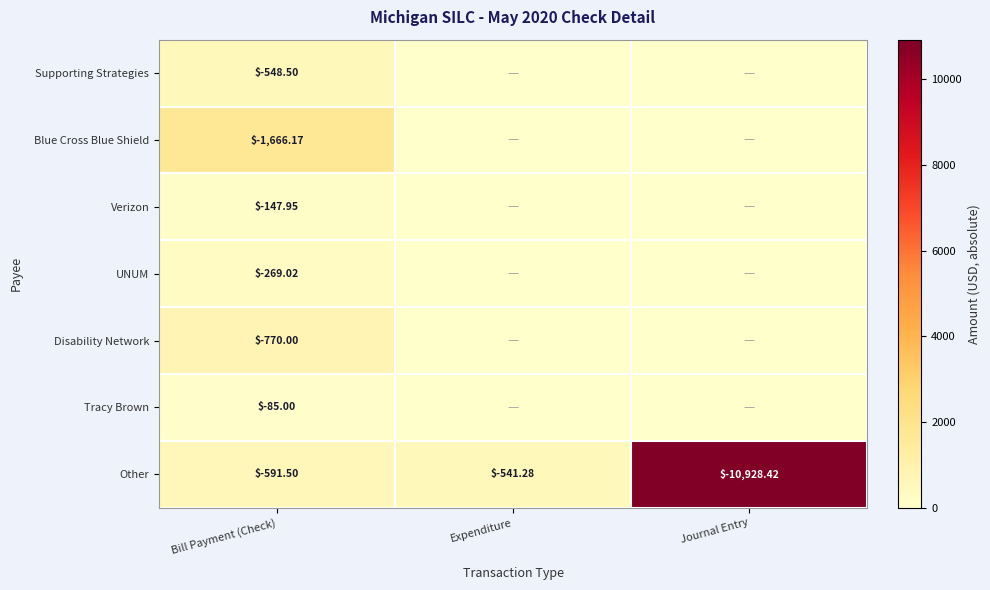

Where is Other nearest to the value -5734?

Bill Payment (Check)